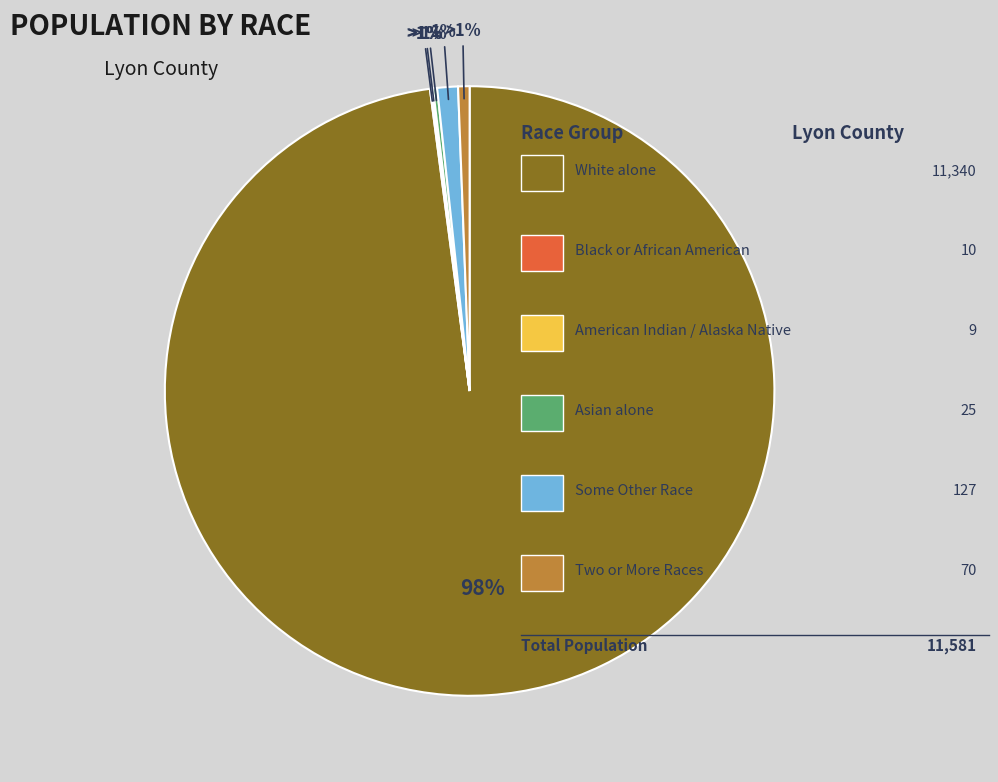

To the nearest percent, what percentage of the pie is White alone?

98%